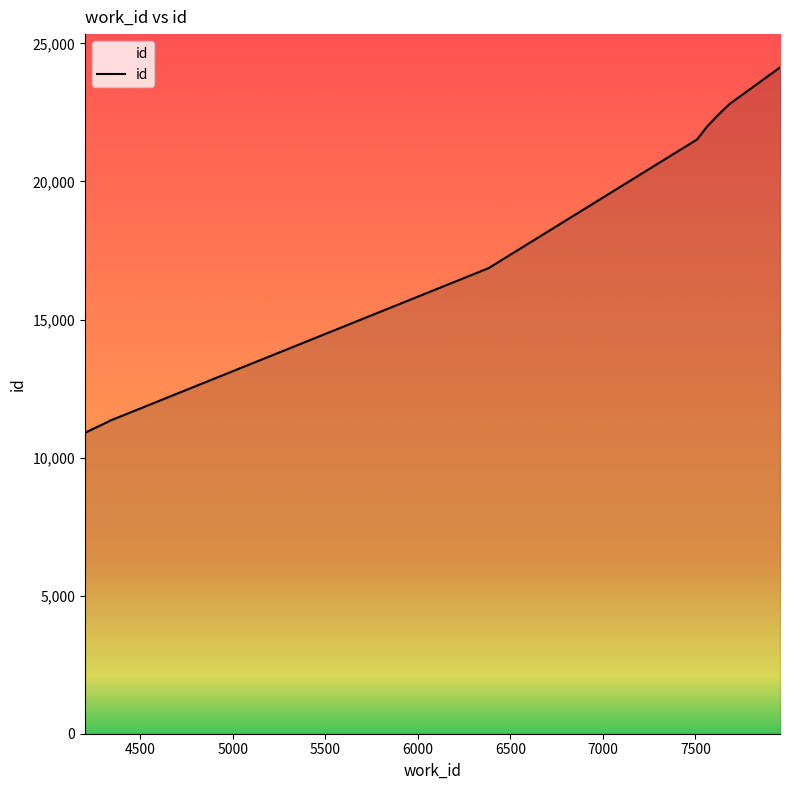

What is the smallest value displayed?

10899